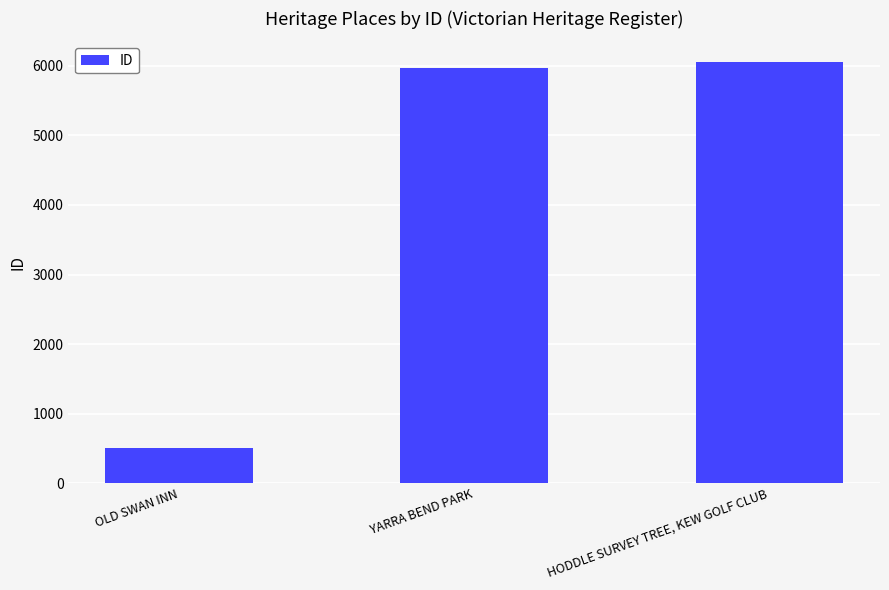

List the labels in order of value, smallest first.

OLD SWAN INN, YARRA BEND PARK, HODDLE SURVEY TREE, KEW GOLF CLUB